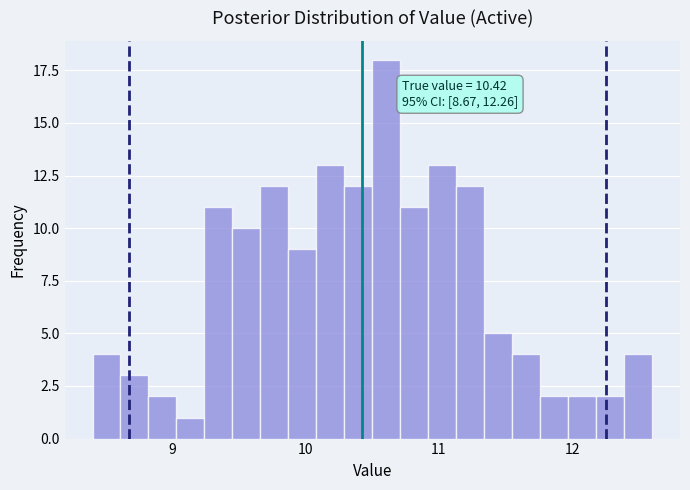

Around what value on the x-axis is the tallest bar? Give the approximate position of its centre, as read against the axis.

10.6